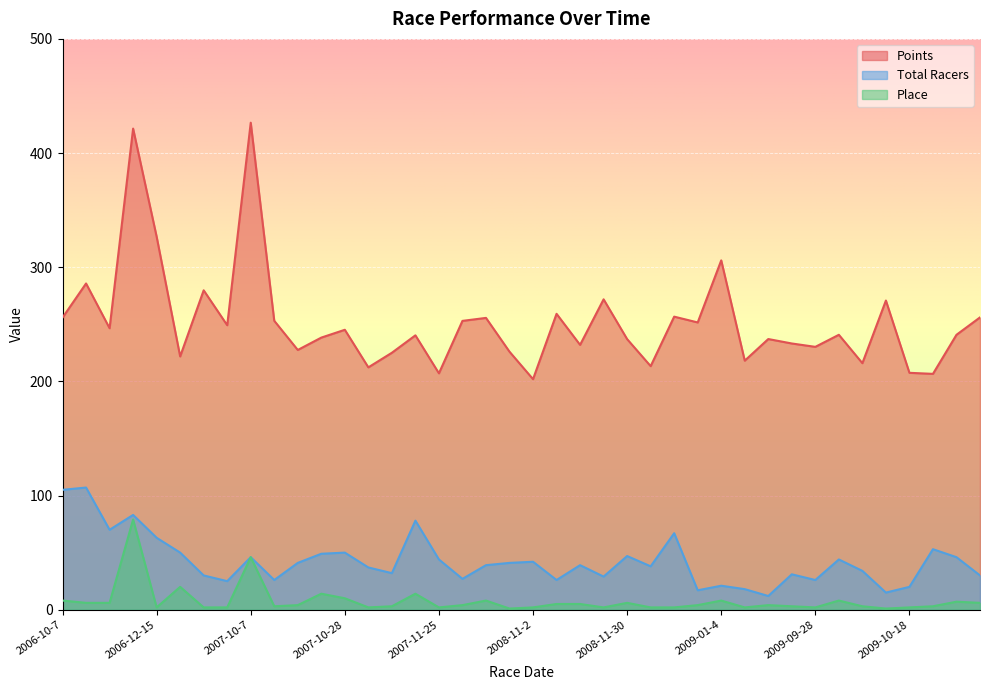

What is the difference between the maximum and minimum values in the Total Racers series?

95.0